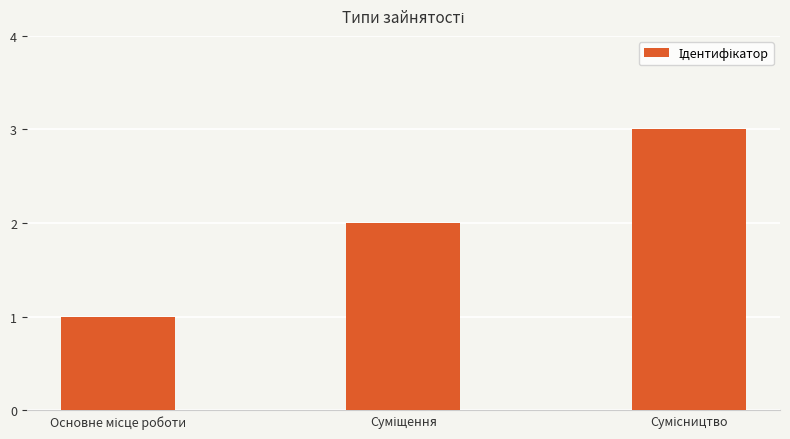

Are the bars grouped side by side (vs. stacked)?

No